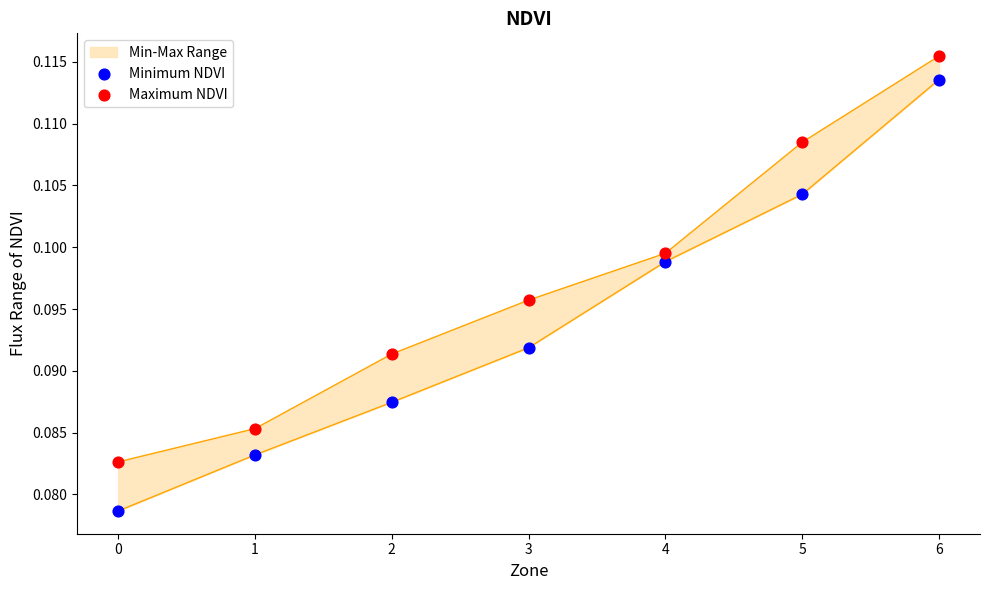

Which series contains the lowest Y value?

Minimum NDVI